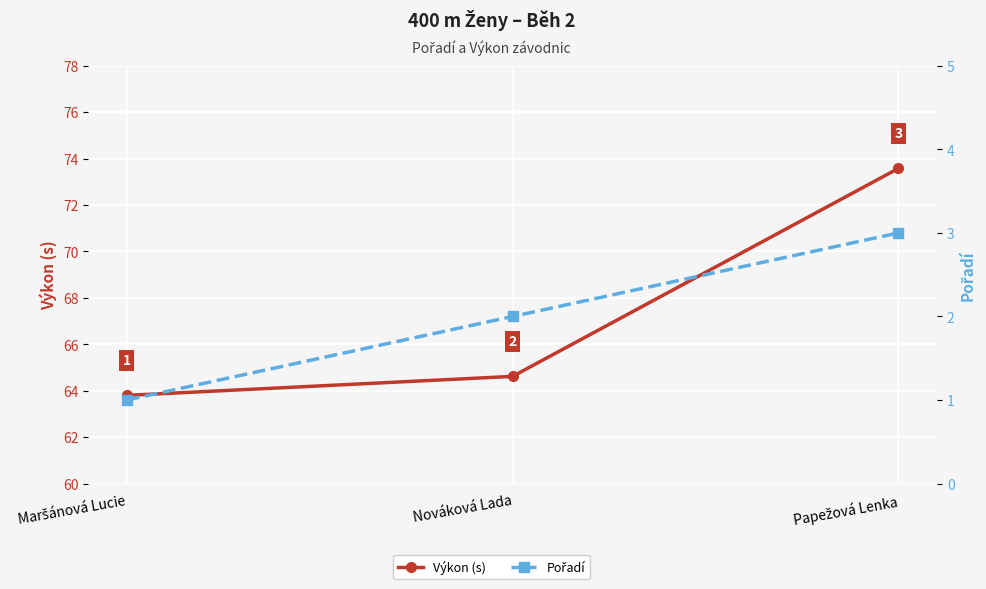

Which label corresponds to the largest value in the chart?

Papežová Lenka